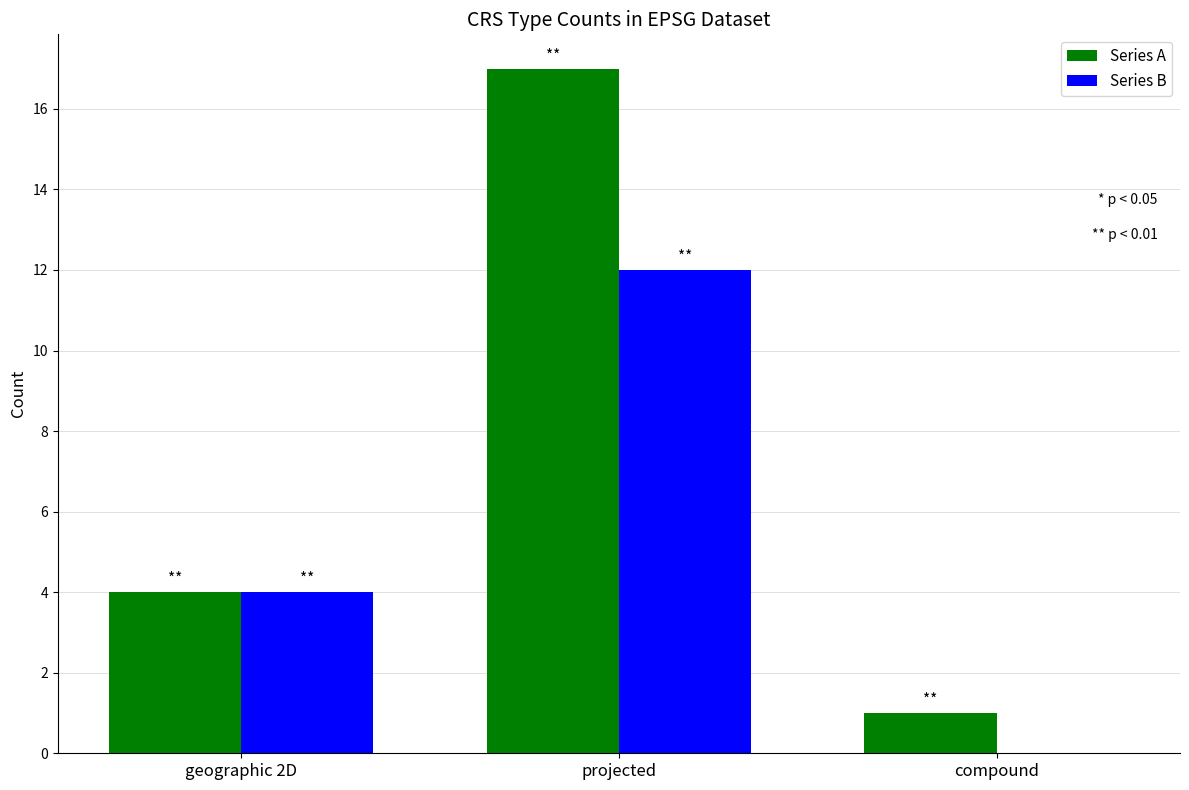

At which category is the sum across all series the highest?

projected